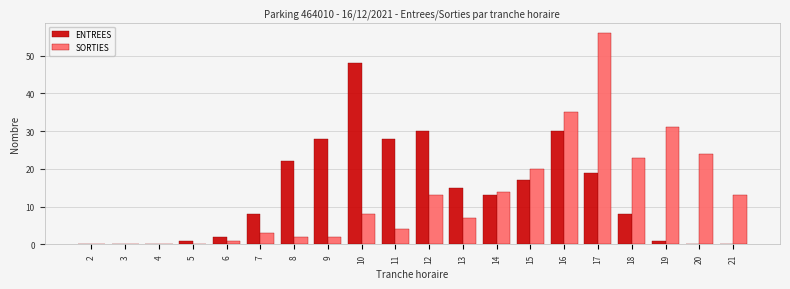

Which category has the highest value across all series?

17